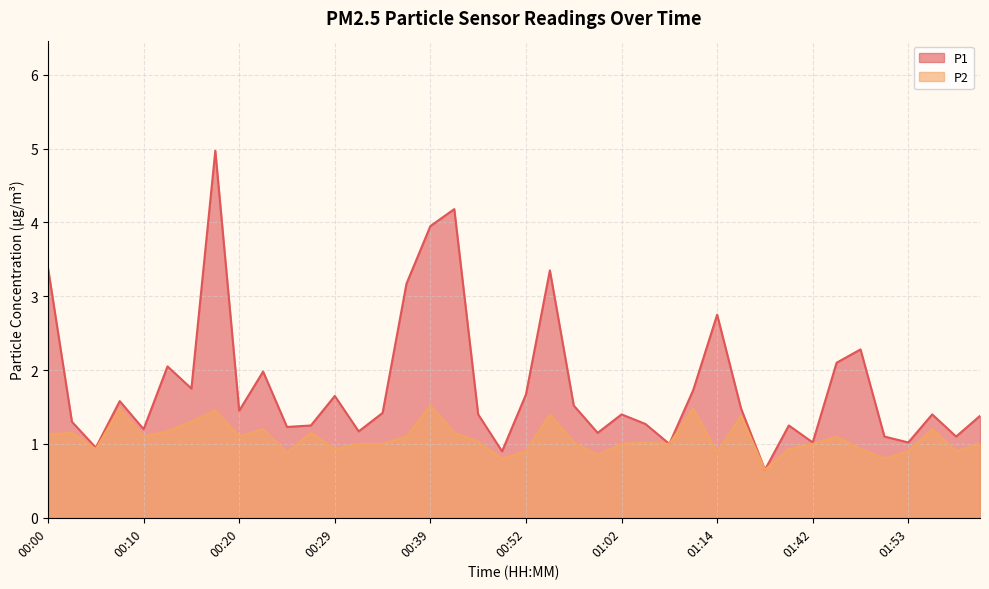

At 02:00, list the series in order from smallest to largest.

P2, P1